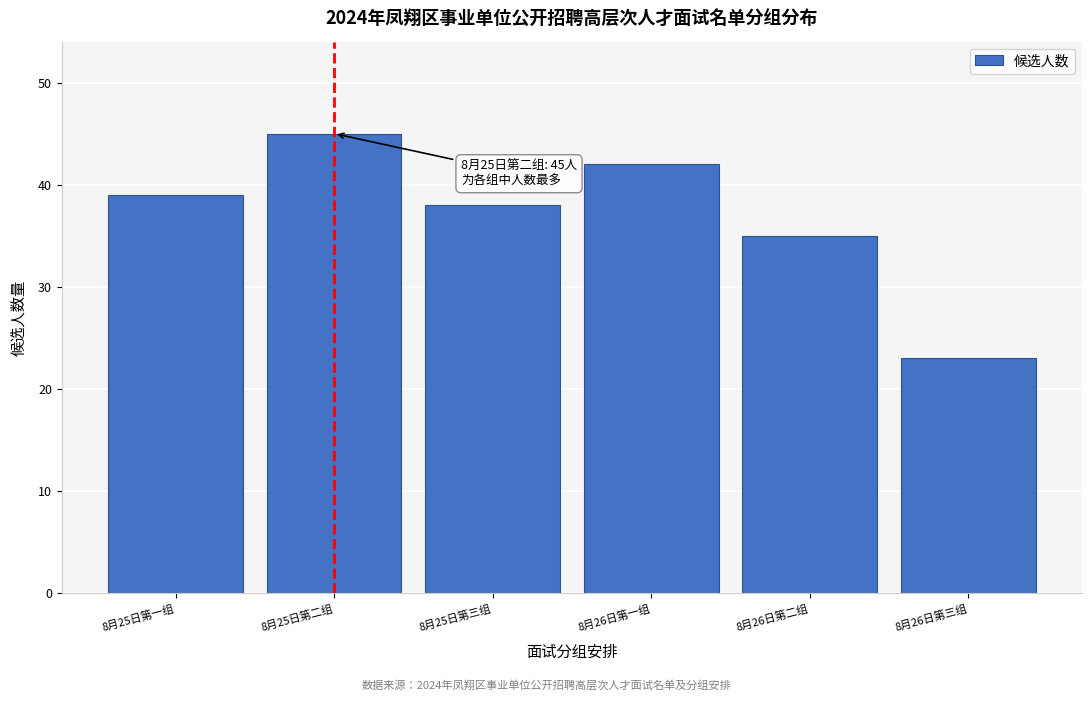

Reading left to right, extract all data points from this chart.

39	45	38	42	35	23